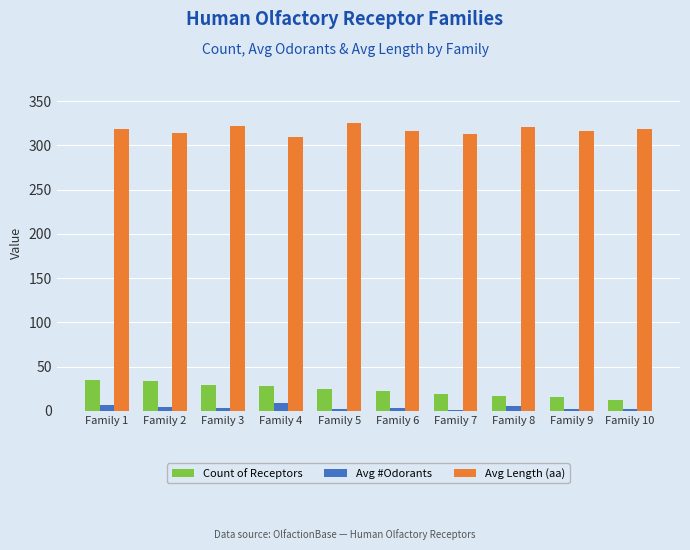

Count the number of categories in the chart.

10